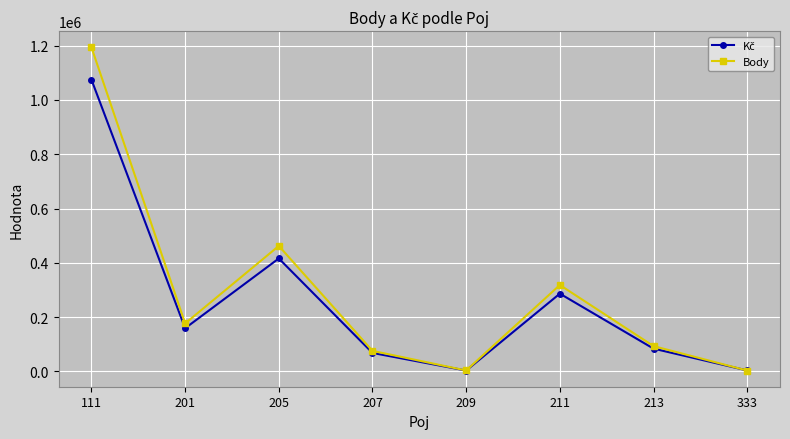

At which category does Body reach its first local peak?

205